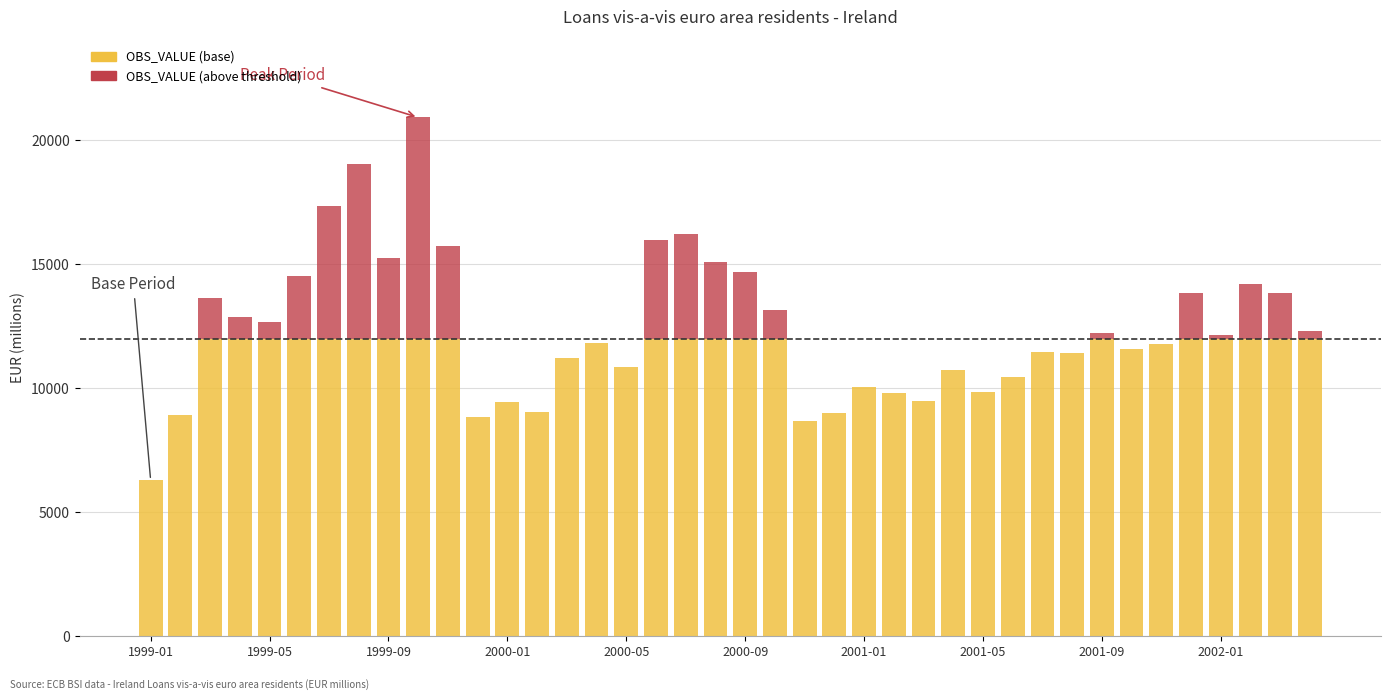

How many groups of bars are there?

40